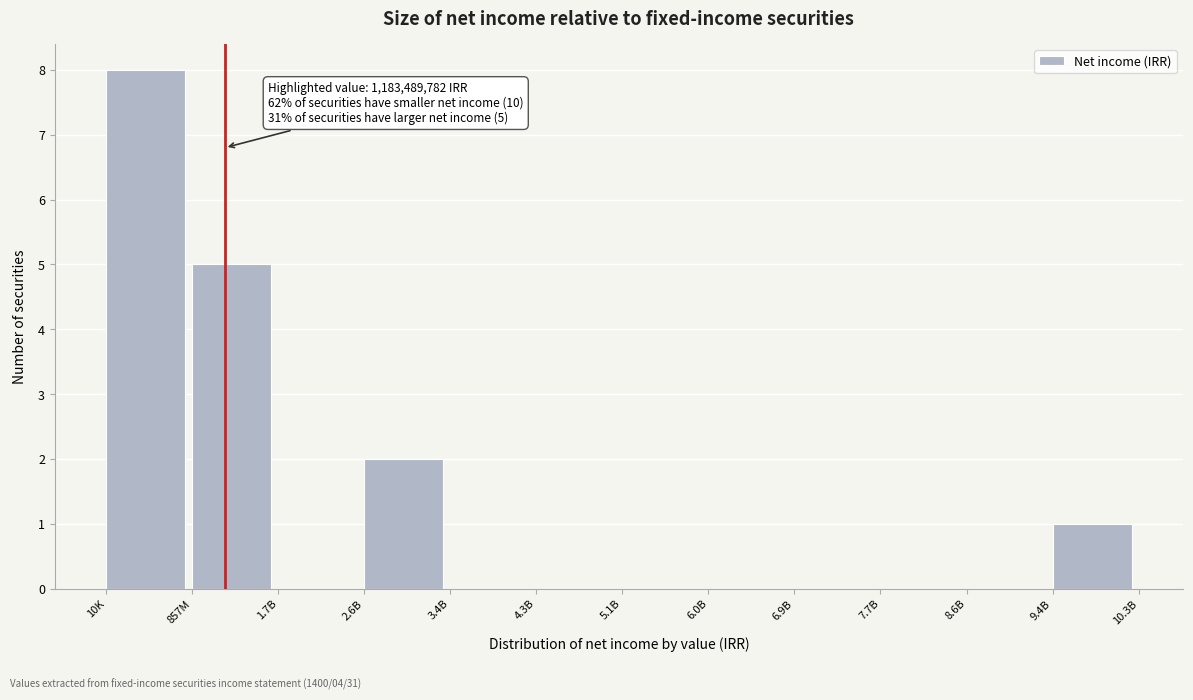

Reading left to right, what are all the values shown in this chart?

10K=8	857M=5	1.7B=0	2.6B=2	3.4B=0	4.3B=0	5.1B=0	6.0B=0	6.9B=0	7.7B=0	8.6B=0	9.4B=1